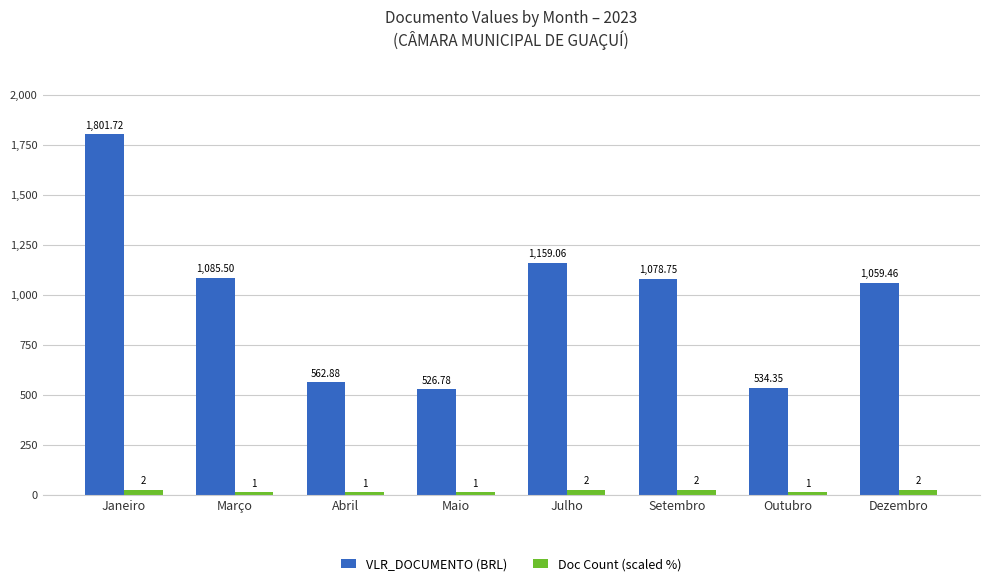

What is the label of the 2nd bar from the left?

Março